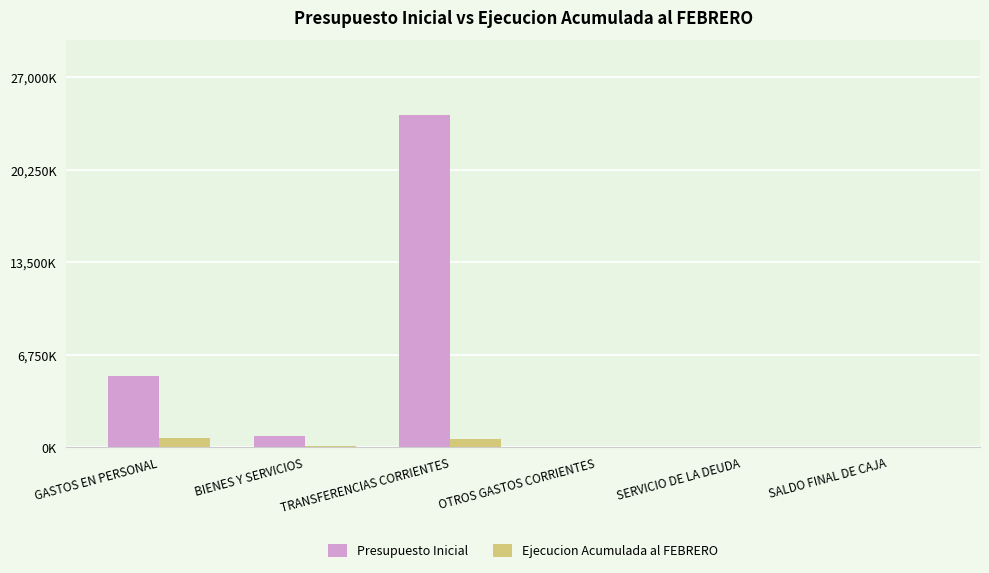

What is the label of the 1st bar from the right?

SALDO FINAL DE CAJA